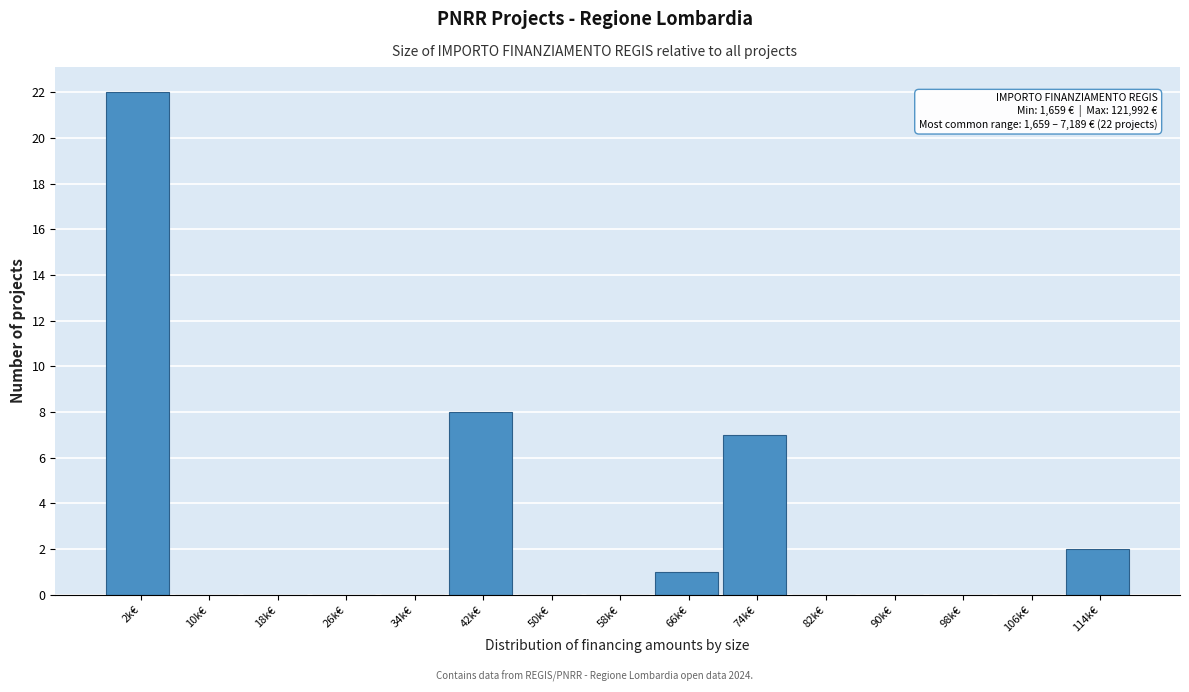

Reading left to right, extract all data points from this chart.

2k€=22	10k€=0	18k€=0	26k€=0	34k€=0	42k€=8	50k€=0	58k€=0	66k€=1	74k€=7	82k€=0	90k€=0	98k€=0	106k€=0	114k€=2